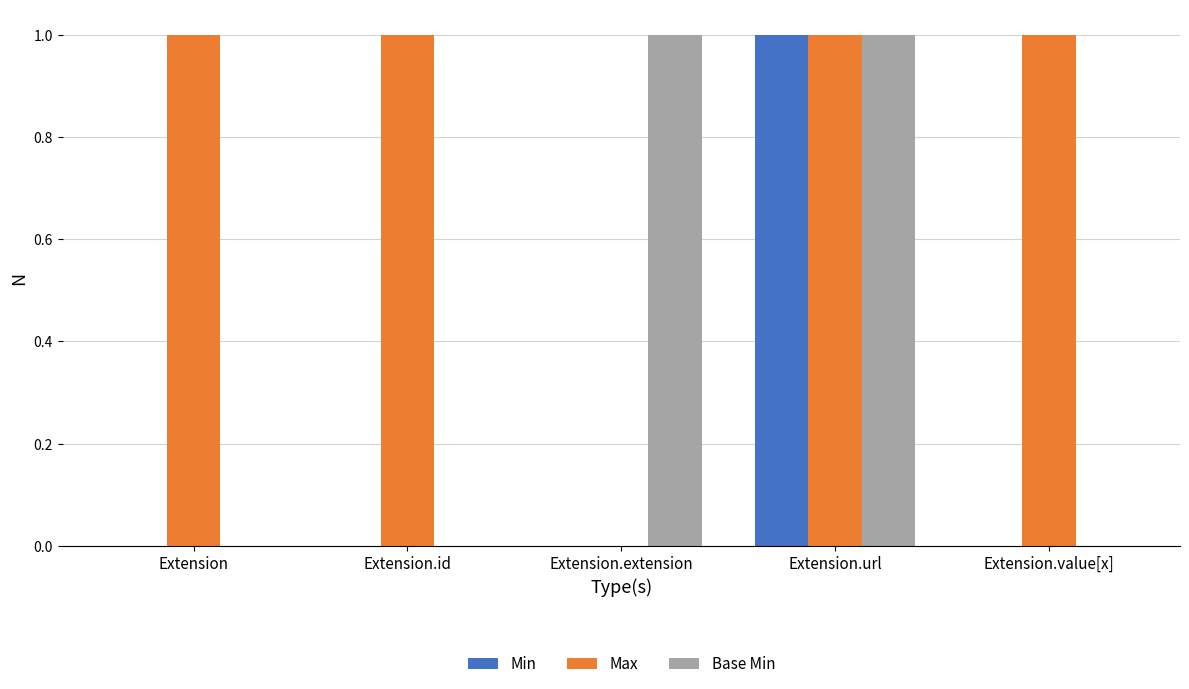

How many series are shown in this chart?

3